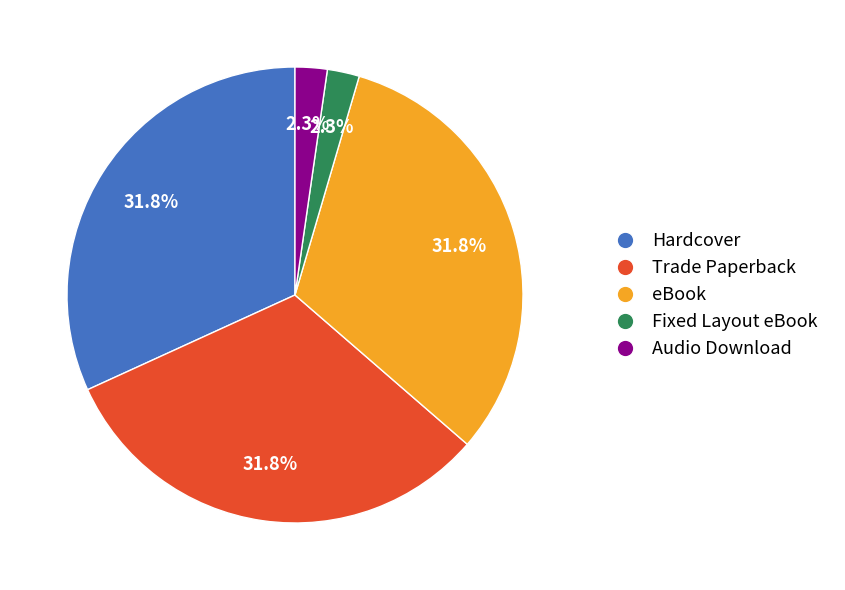

Between Audio Download and Hardcover, which is larger?

Hardcover